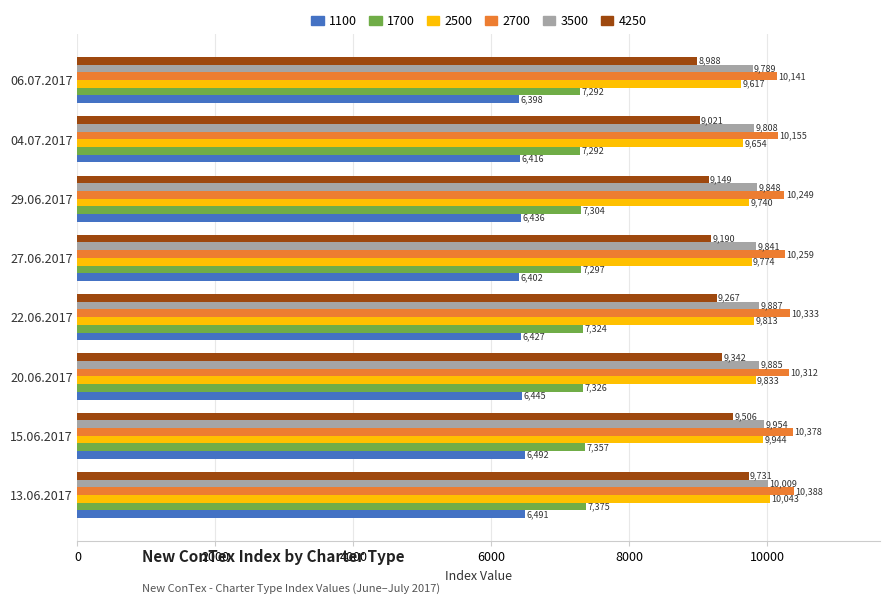

Which series changed the most between 15.06.2017 and 27.06.2017?

4250